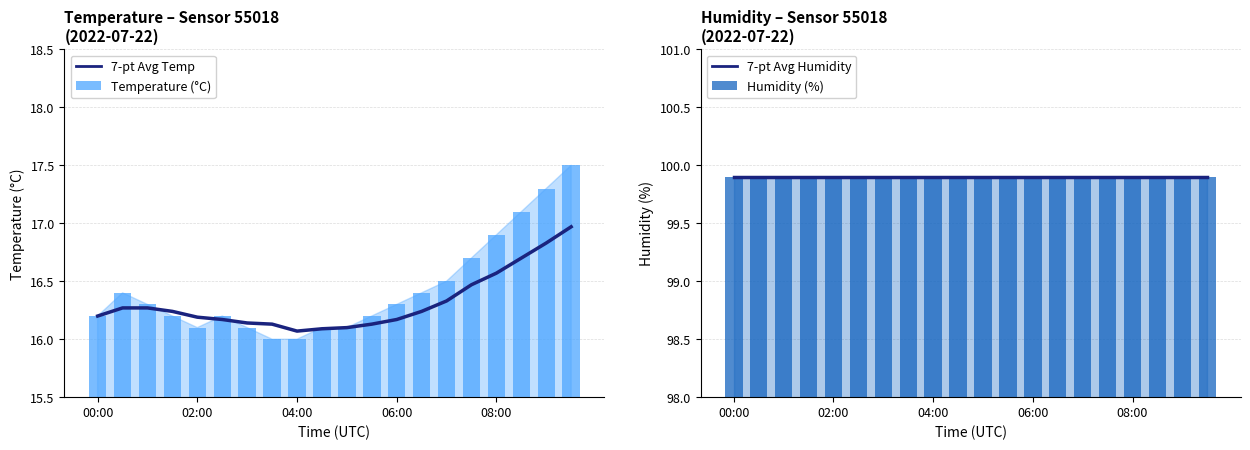

The value of 7-pt Avg Temp at 02:00 is 10.6. True or false?

False